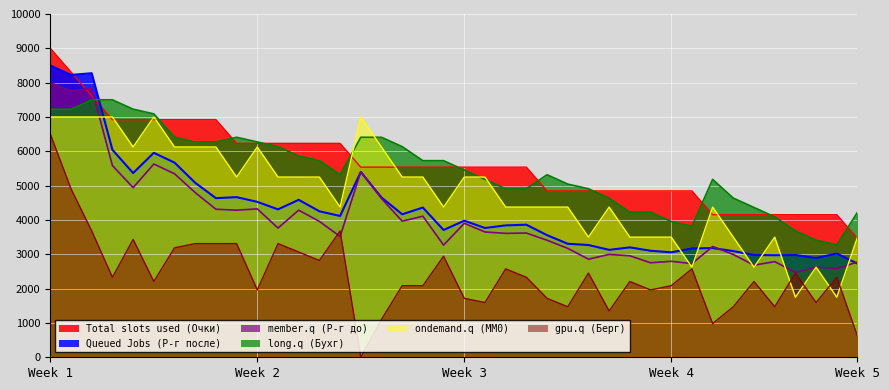

List the series in order of their peak value, highest first.

Total slots used (Очки), Queued Jobs (Р-г после), member.q (Р-г до), long.q (Бухг), ondemand.q (MM0), gpu.q (Берг)